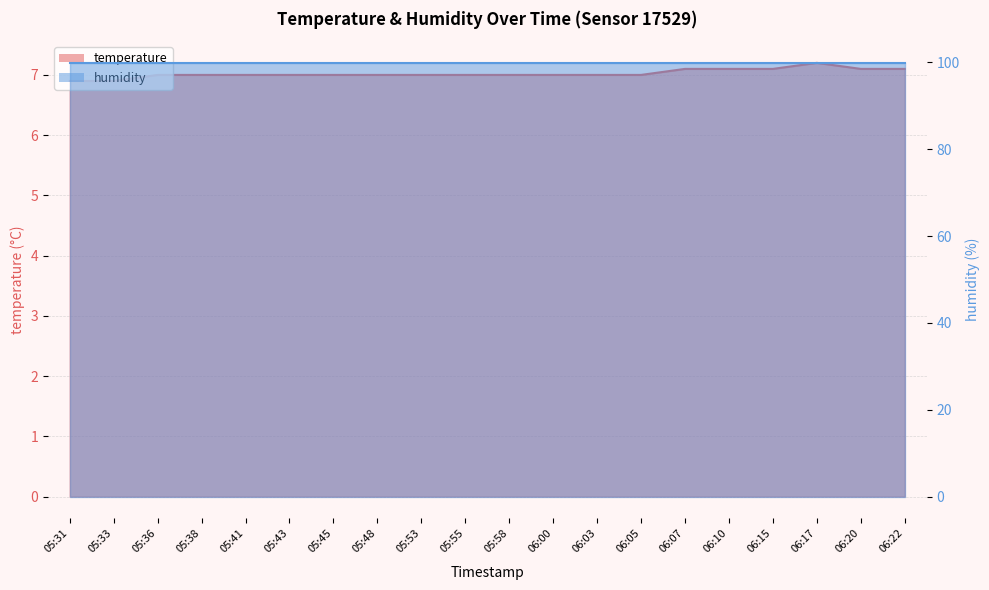

Which label corresponds to the smallest value in the chart?

05:31